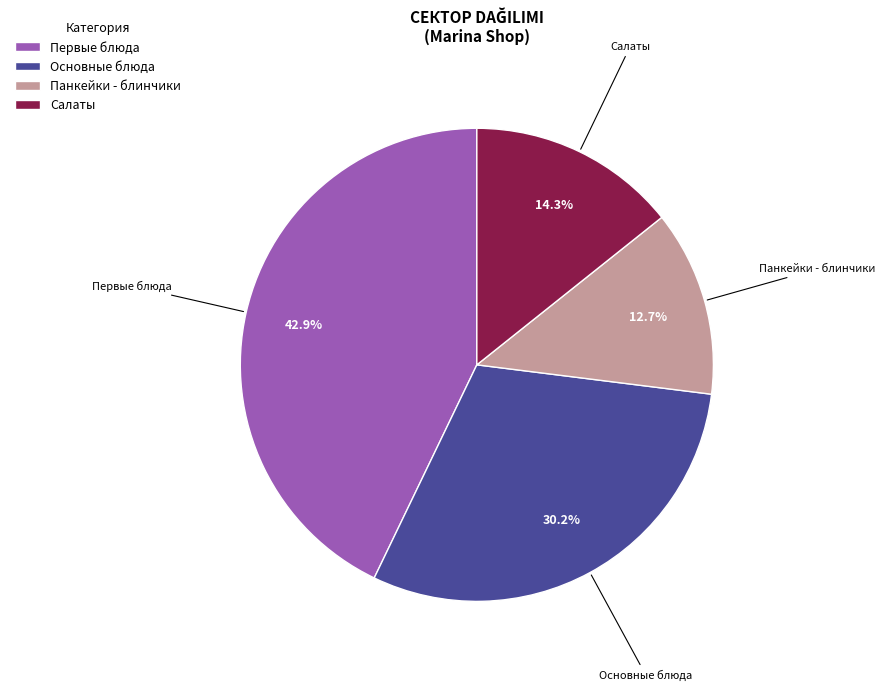

Count the number of slices in the pie.

4